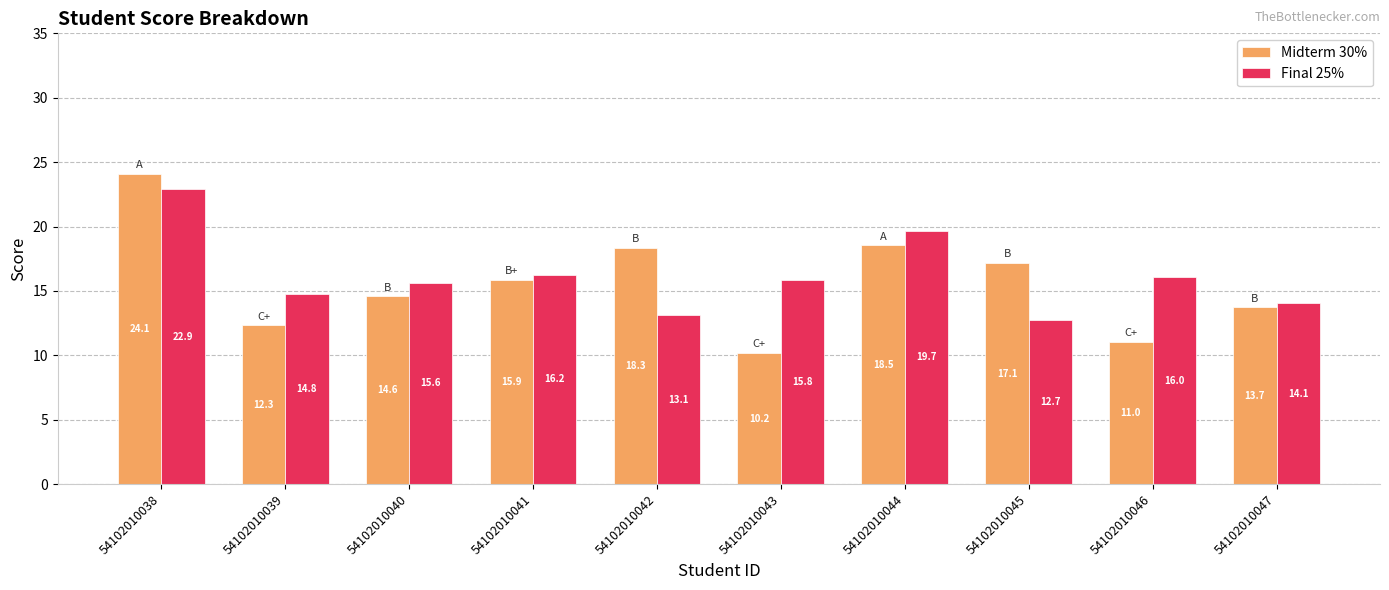

At how many categories does at least one series exceed 15?

8